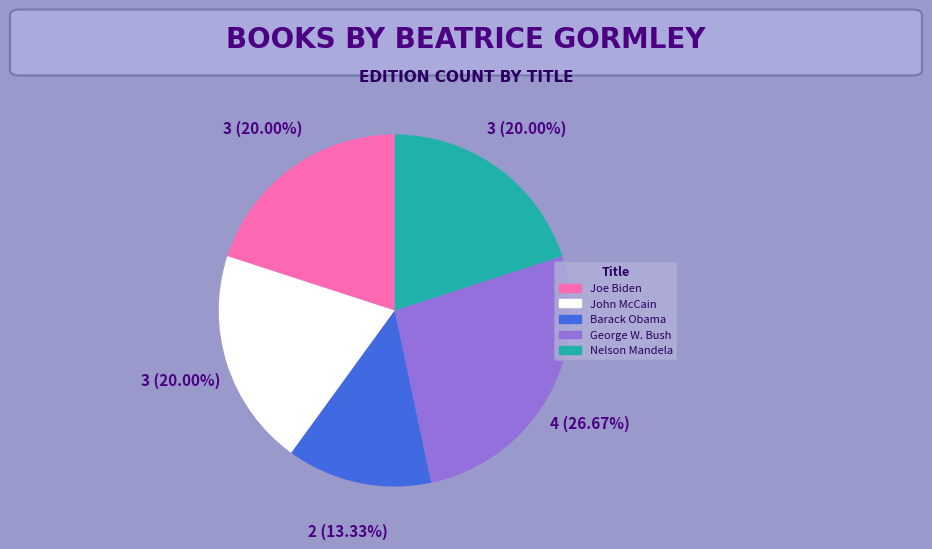

Which has a higher value, Barack Obama or Nelson Mandela?

Nelson Mandela